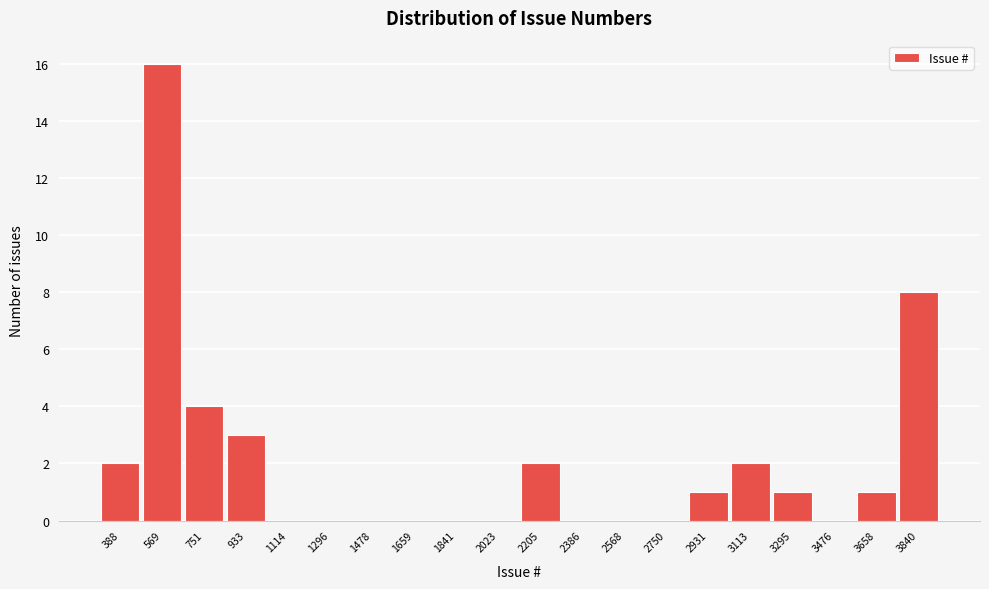

Reading left to right, what are all the values shown in this chart?

388=2	569=16	751=4	933=3	1114=0	1296=0	1478=0	1659=0	1841=0	2023=0	2205=2	2386=0	2568=0	2750=0	2931=1	3113=2	3295=1	3476=0	3658=1	3840=8